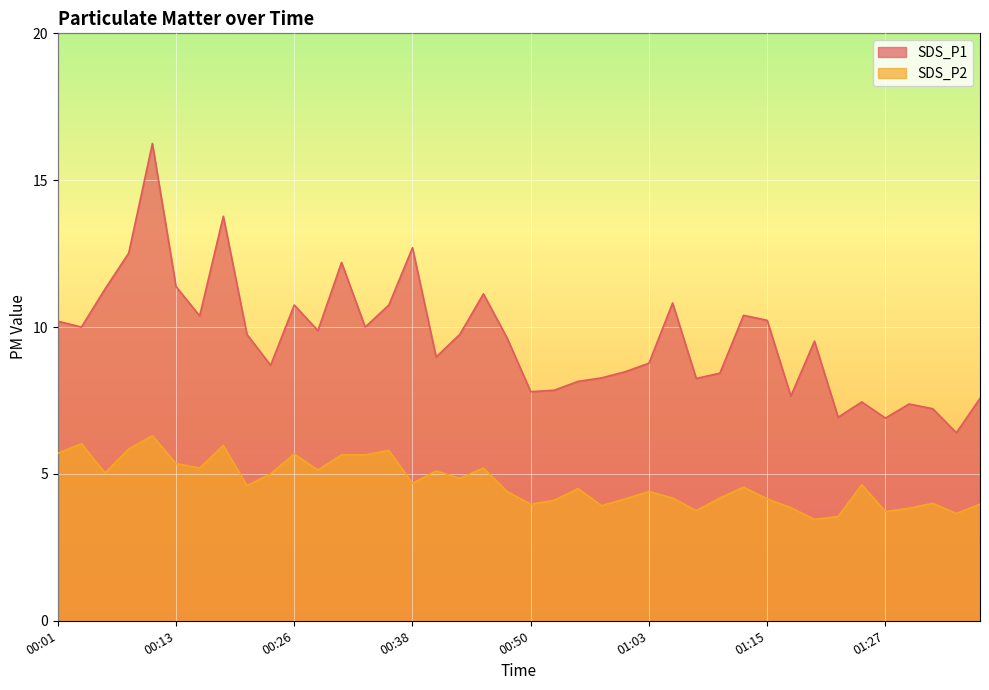

Which series changed the most between 00:08 and 00:40?

SDS_P1